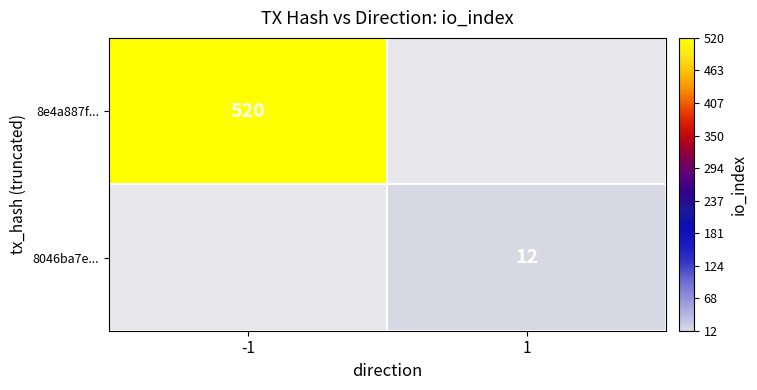

Is it true that 8046ba7e... equals 4 at 1?

False